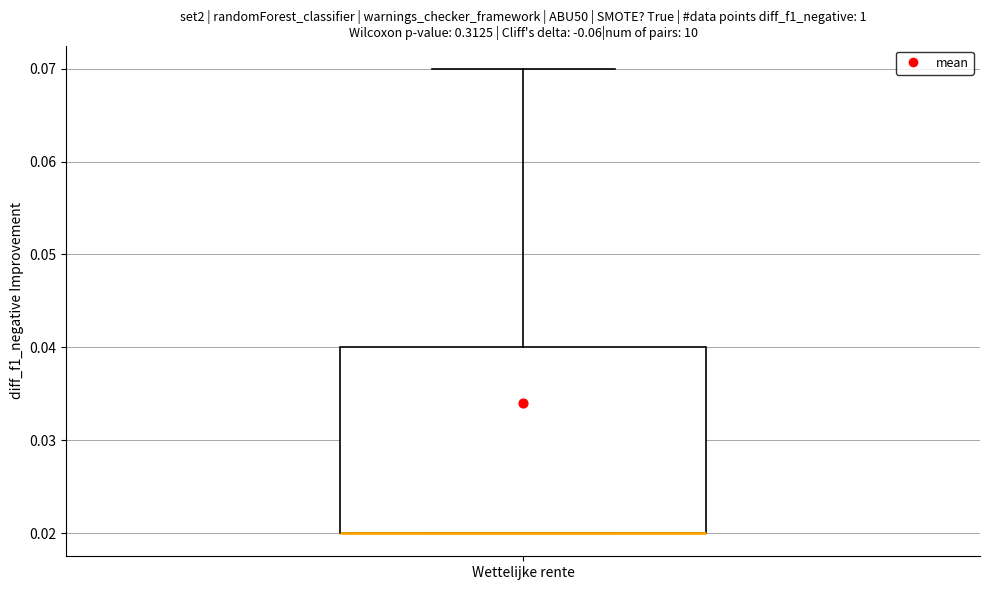

Read this box plot against the y-axis: the position of the median line, the range covered by the box, and the ends of both whiskers. The values are not printed on the chart, so give them approximately, as read against the axis.

median 0.02 (drawn on the box's lower edge), box 0.02 to 0.04, whiskers 0.02 to 0.07